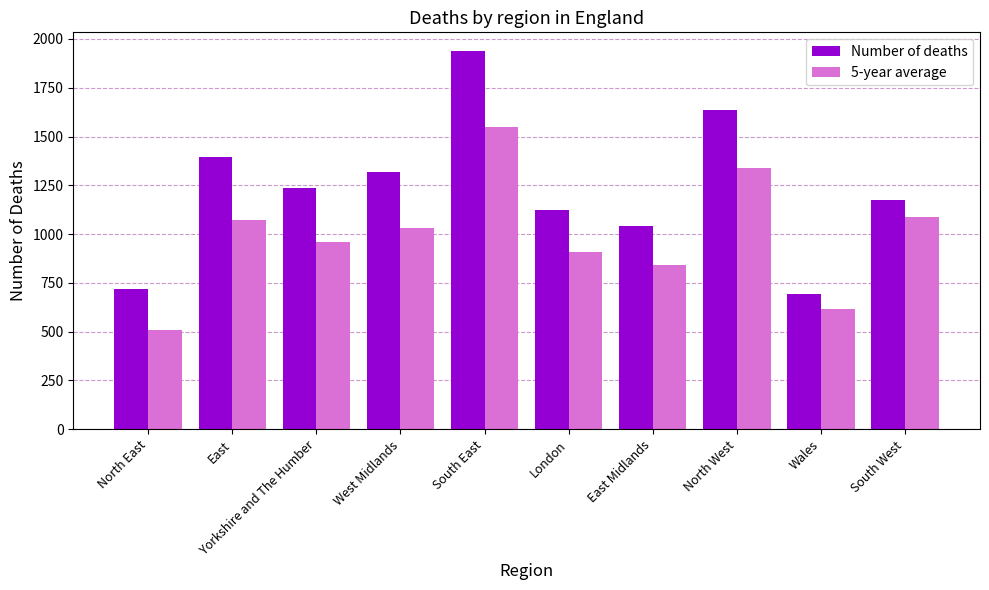

At which category is the sum across all series the highest?

South East